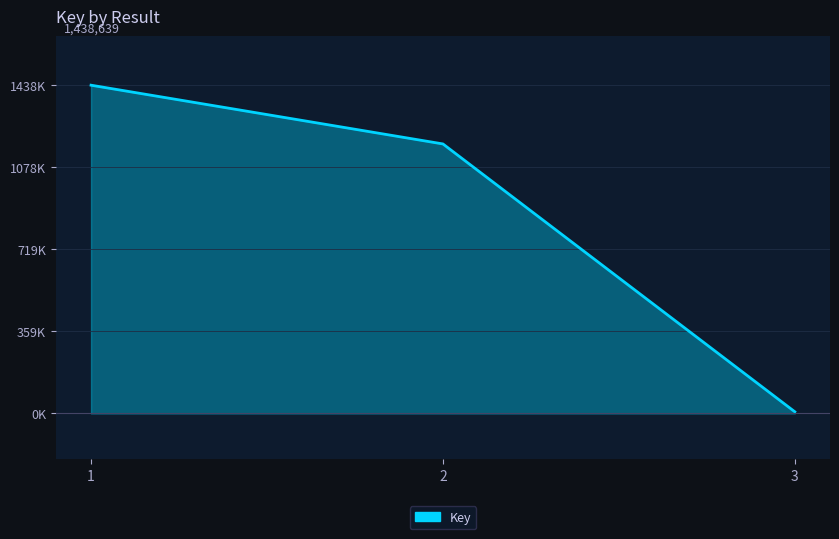

True or false: the data shows 7371 at 3.

True